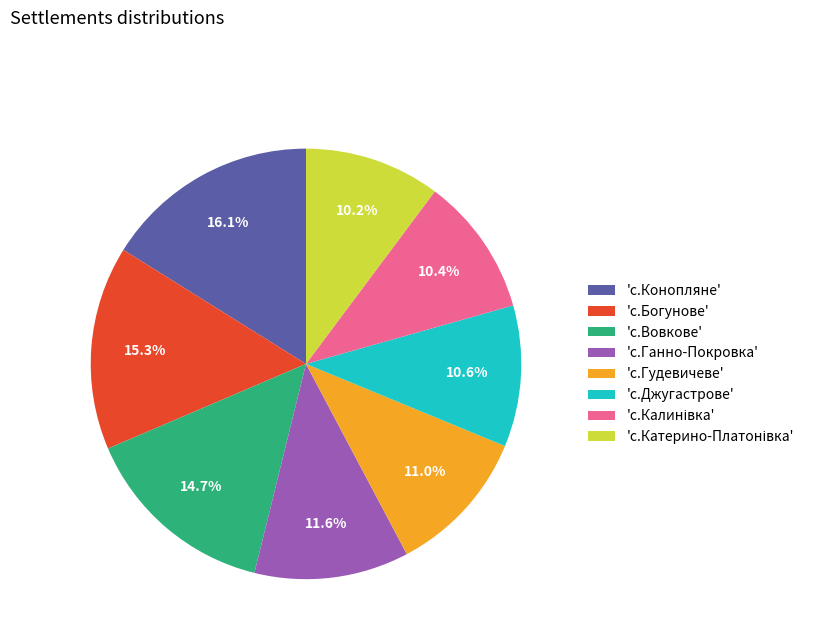

What is the ratio of the value at 'с.Ганно-Покровка' to the value at 'с.Гудевичеве'?

1.1